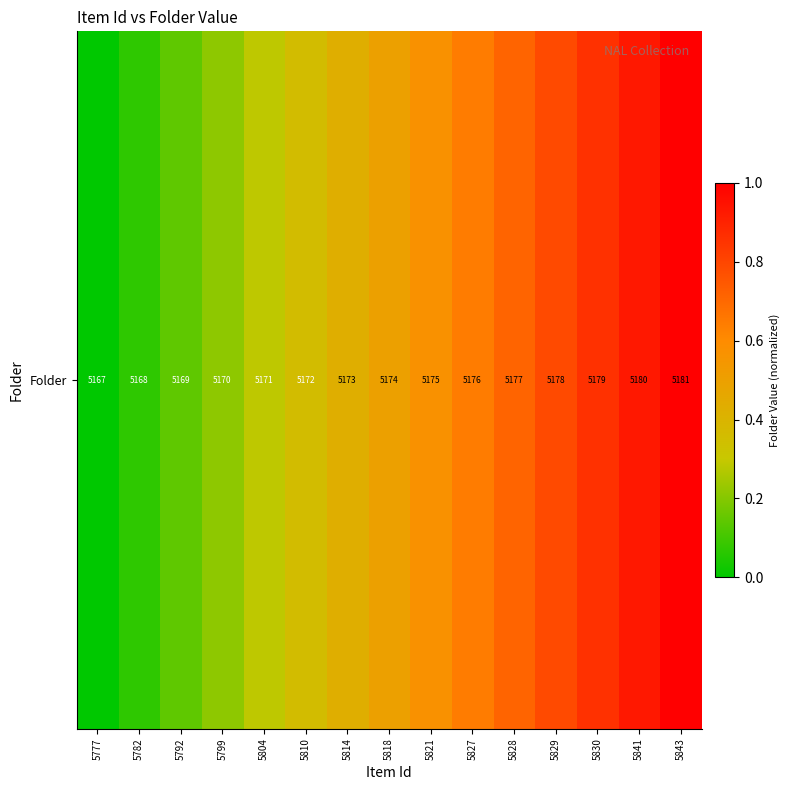

At which label is the value closest to 0?

5777